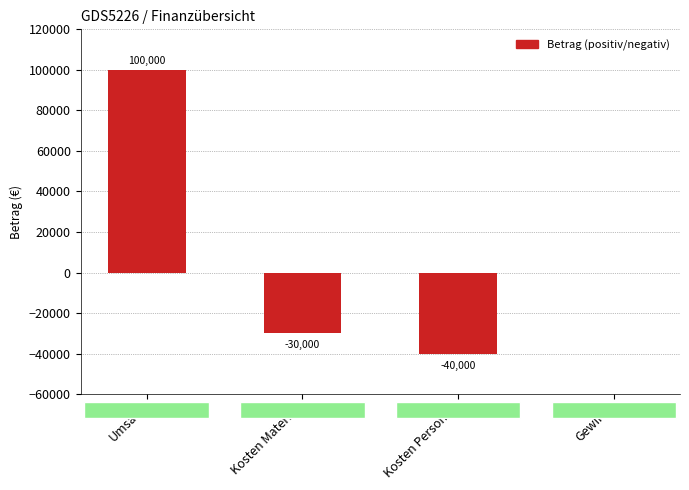

Reading left to right, transcribe all the data shown in this chart.

Umsatz=100000	Kosten Material=-30000	Kosten Personal=-40000	Gewinn=0